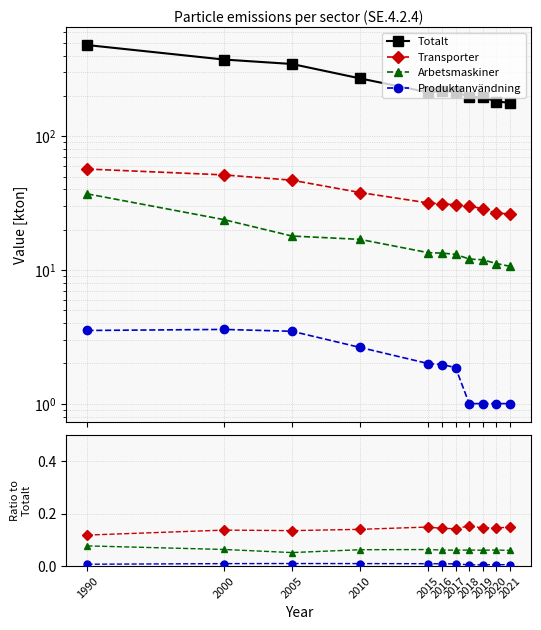

The Produktanvändning series shows 0.0 at 2019. True or false?

True